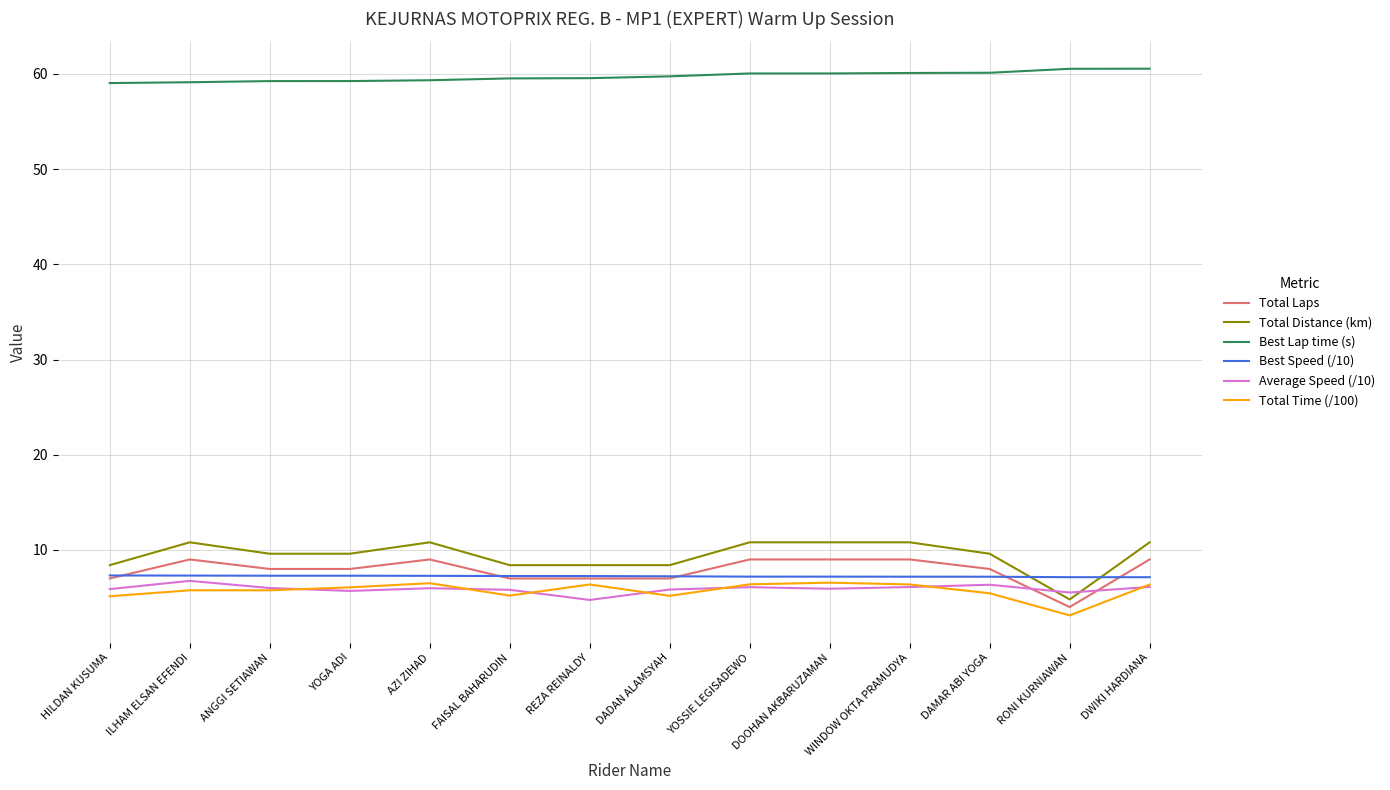

What is the difference between the maximum and minimum values in the Best Speed (/10) series?

0.2